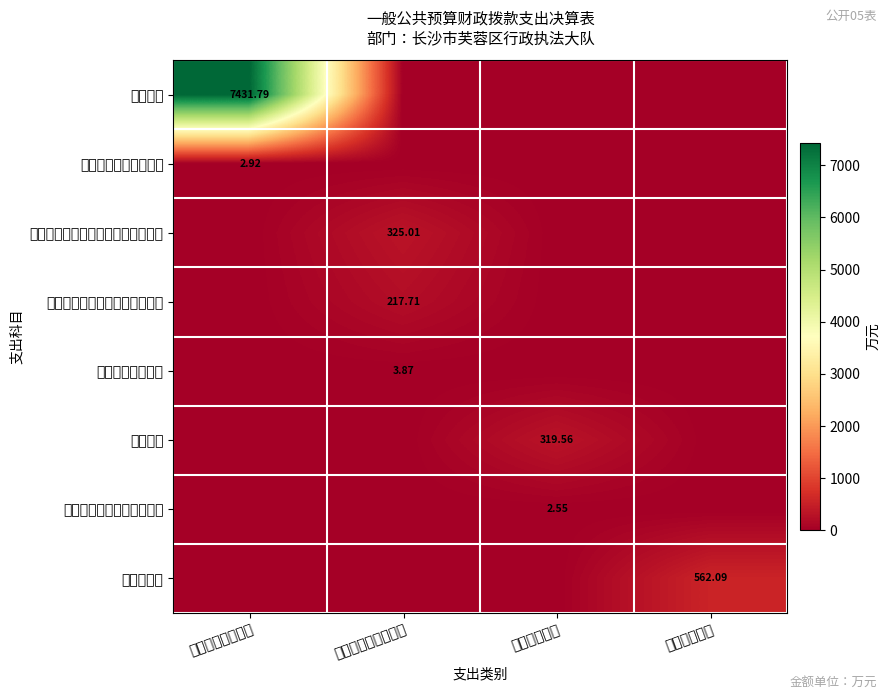

At which label does 行政运行 reach its minimum?

社会保障和就业支出